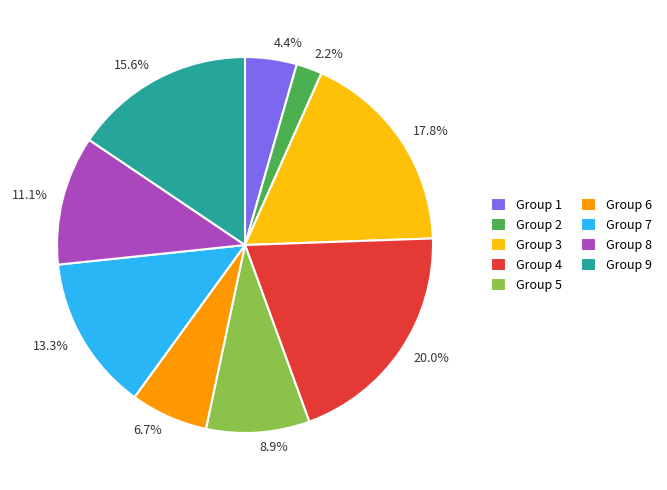

Approximately how many times larger is the value at Group 2 compared to Group 6?

0.3